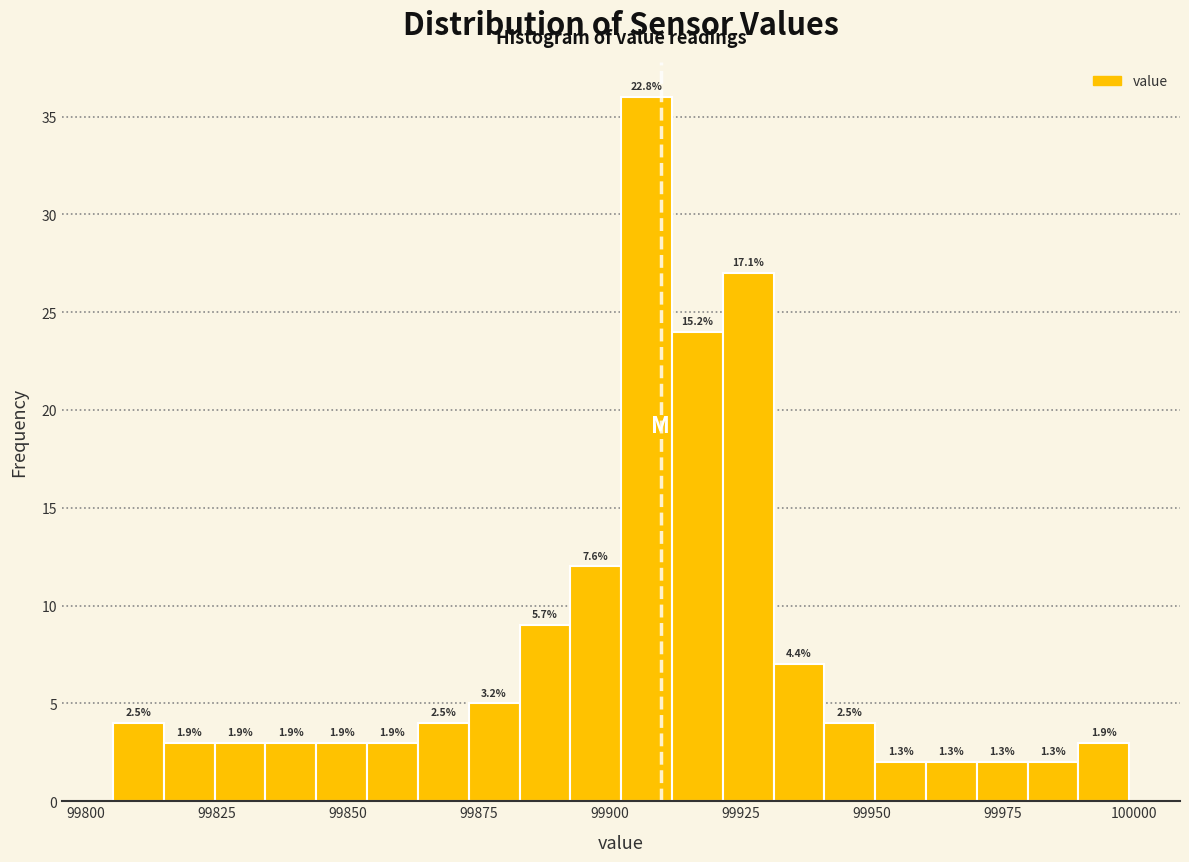

Read against the x-axis, roughly where is the centre of the tallest bar?

99905